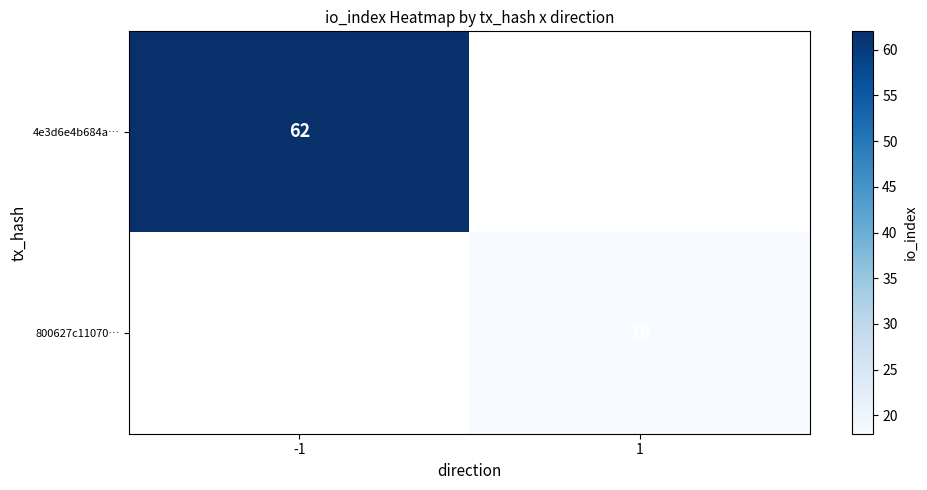

The value of 800627c11070… at -1 is 0. True or false?

True